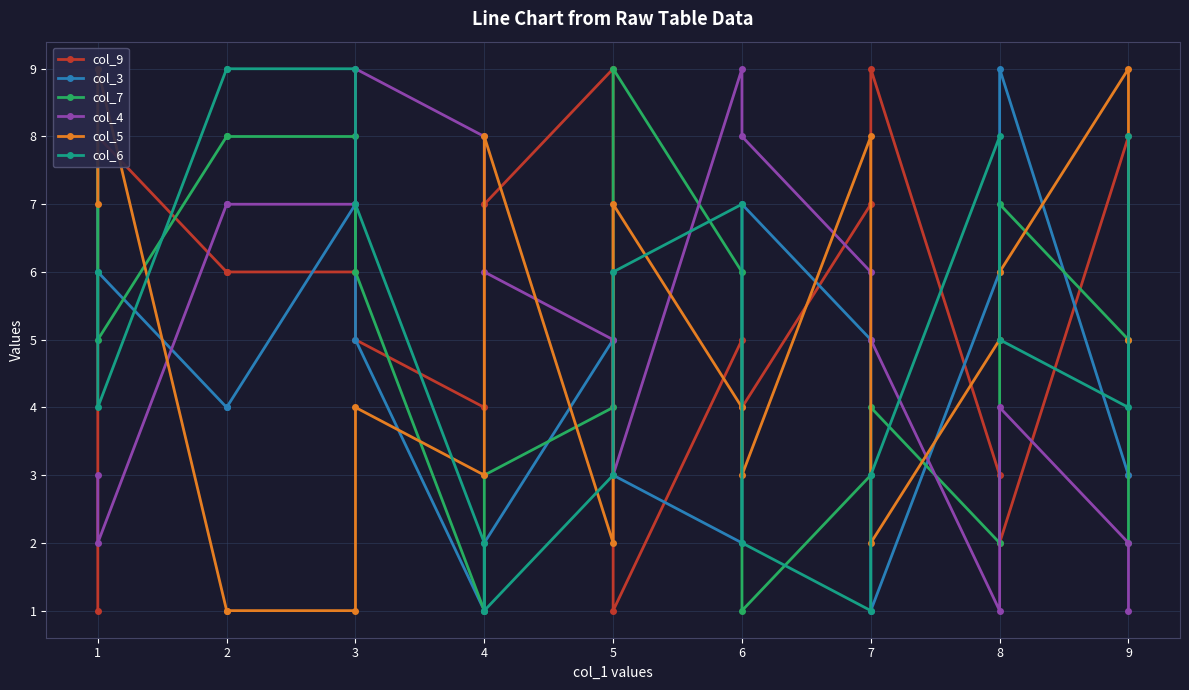

Reading left to right, transcribe all the data shown in this chart.

col_9: 1	8	6	6	6	5	4	7	9	1	5	4	7	9	3	2	8	3
col_3: 8	6	4	4	7	5	1	2	5	3	2	7	5	1	6	9	3	5
col_7: 9	5	8	8	8	6	1	3	4	9	6	1	3	4	2	7	5	2
col_4: 3	2	7	7	7	9	8	6	5	3	9	8	6	5	1	4	2	1
col_5: 7	9	1	1	1	4	3	8	2	7	4	3	8	2	5	6	9	5
col_6: 6	4	9	9	9	7	2	1	3	6	7	2	1	3	8	5	4	8